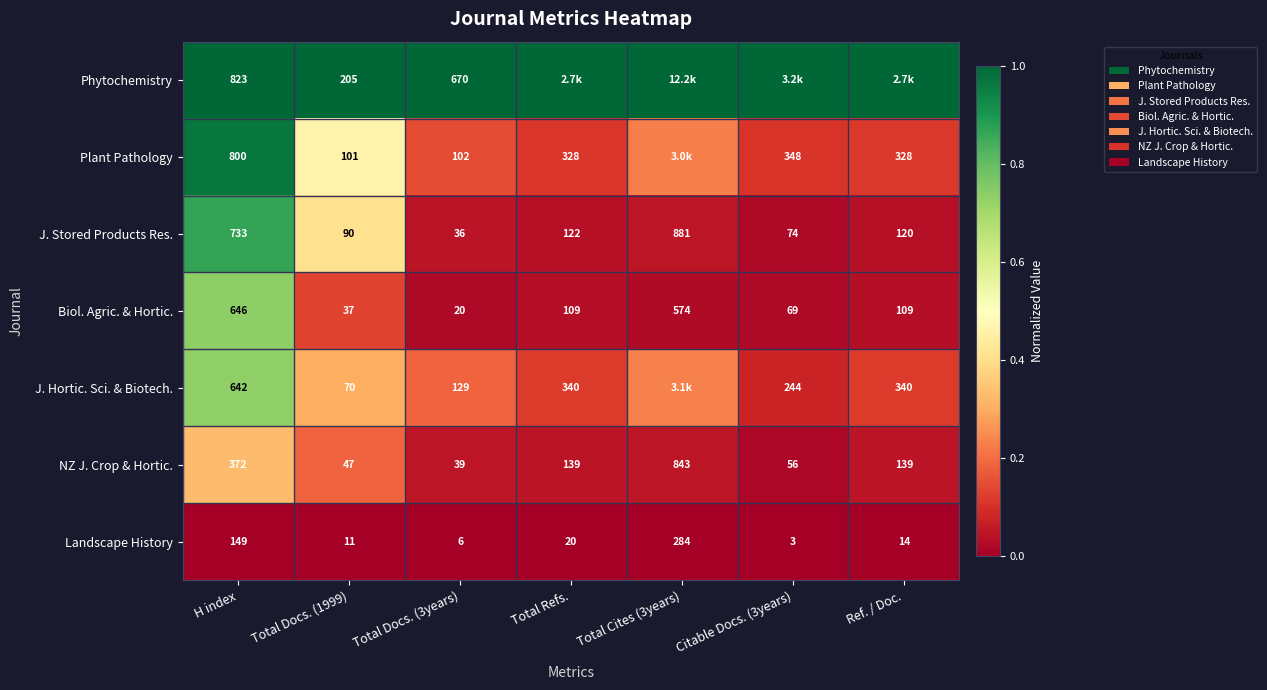

Where is NZ J. Crop & Hortic. nearest to the value 441?

H index